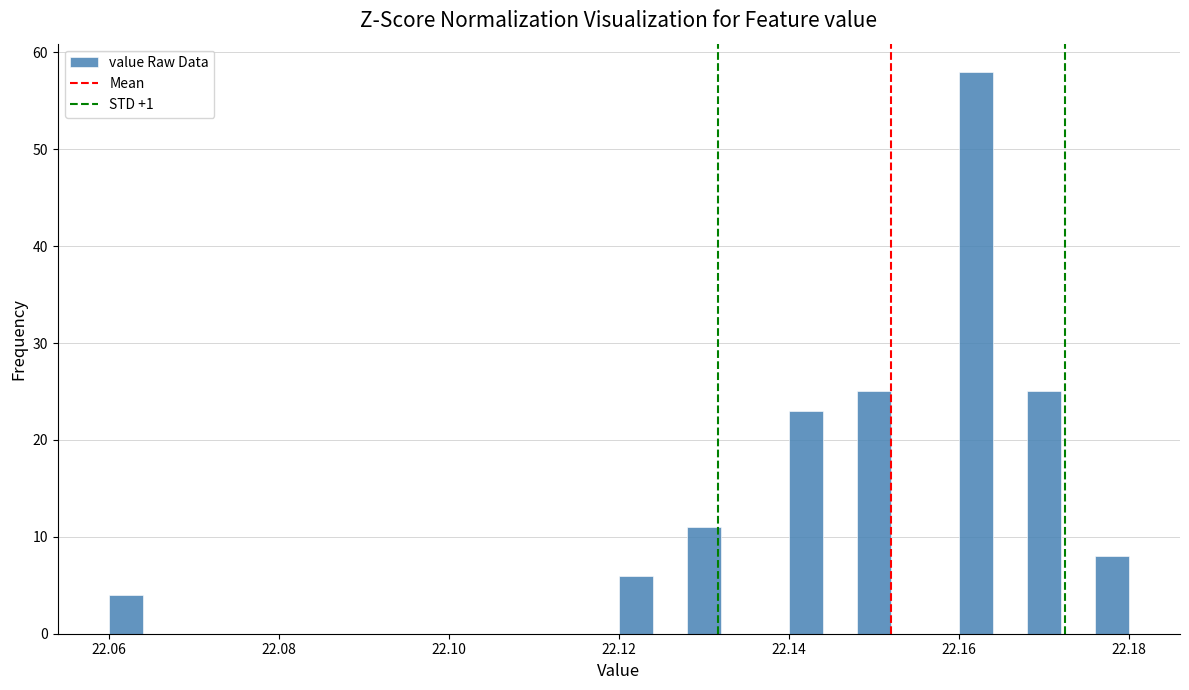

Read against the x-axis, roughly where is the centre of the tallest bar?

22.162